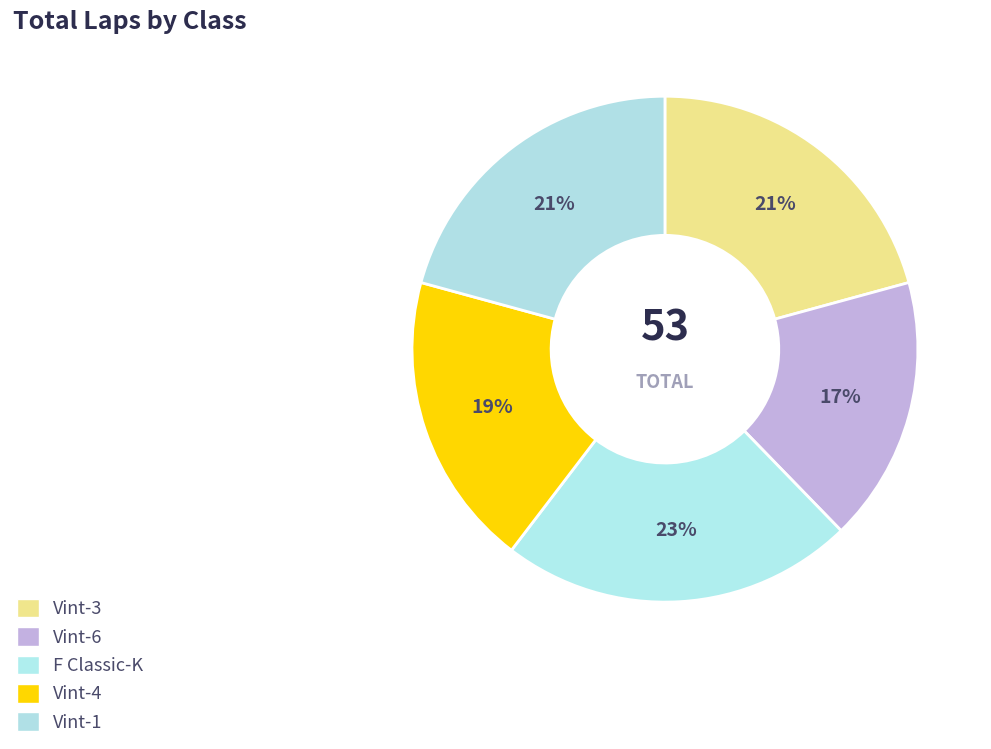

Is it true that Vint-1 is 21% of the pie?

True